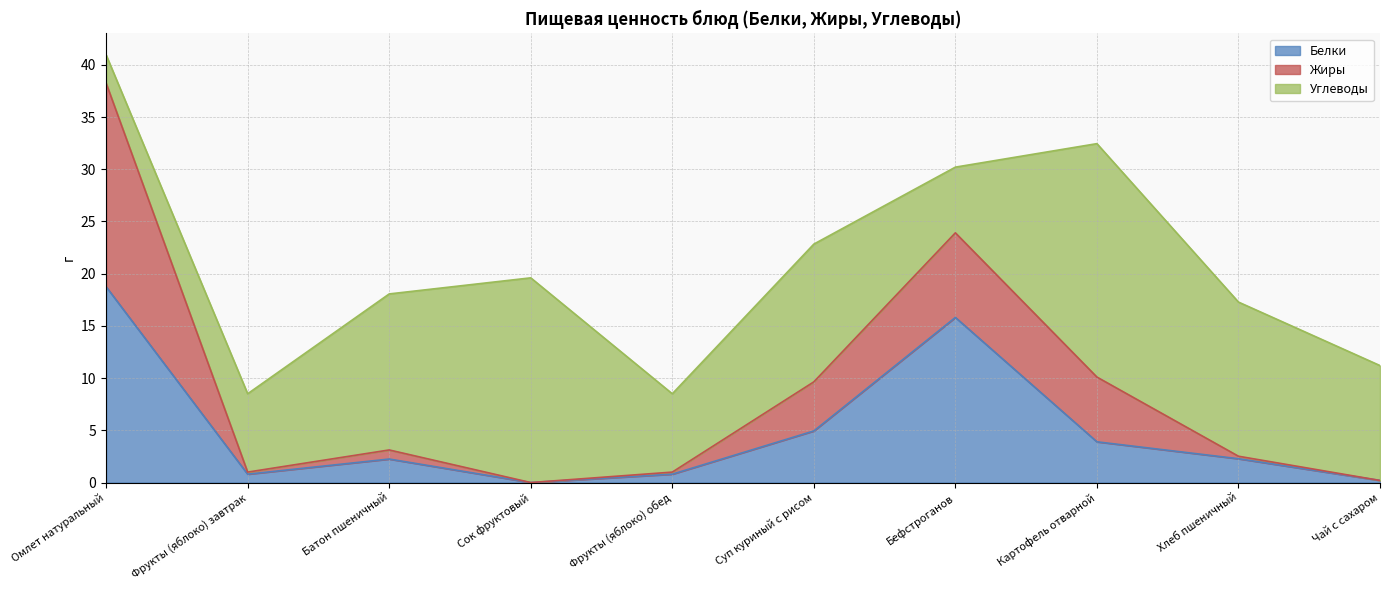

What is the label of the 7th point from the right?

Сок фруктовый